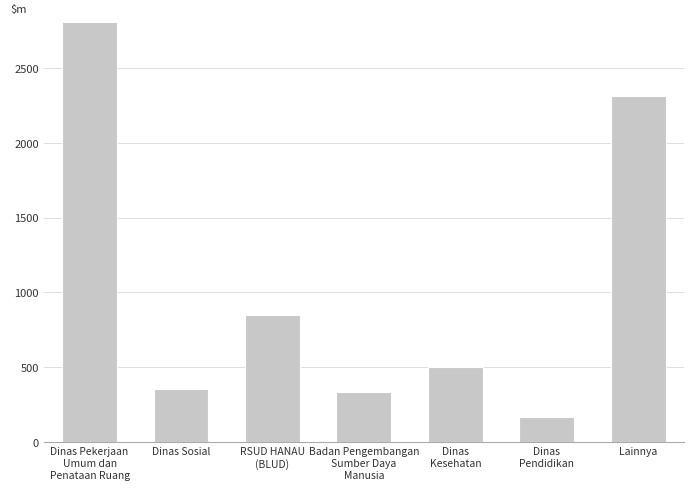

What position from the right is Badan Pengembangan
Sumber Daya
Manusia?

4